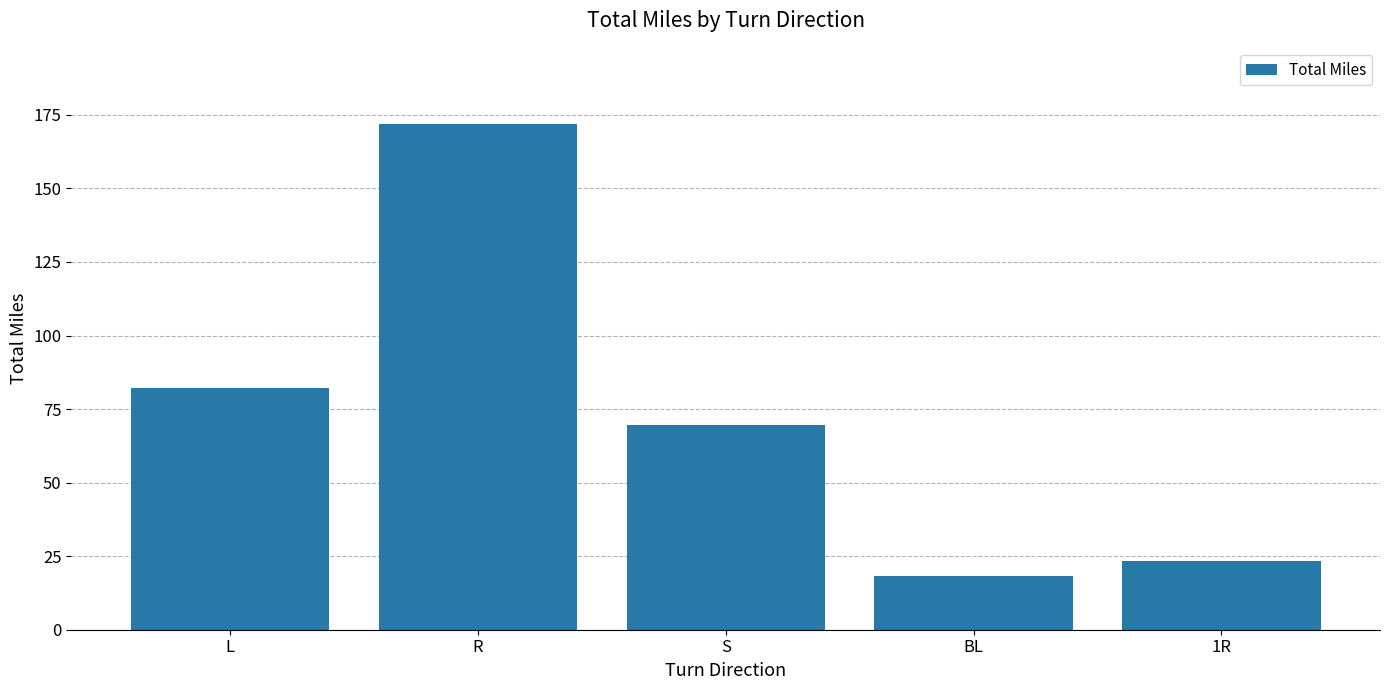

The chart shows a value of 29.1 at S. True or false?

False